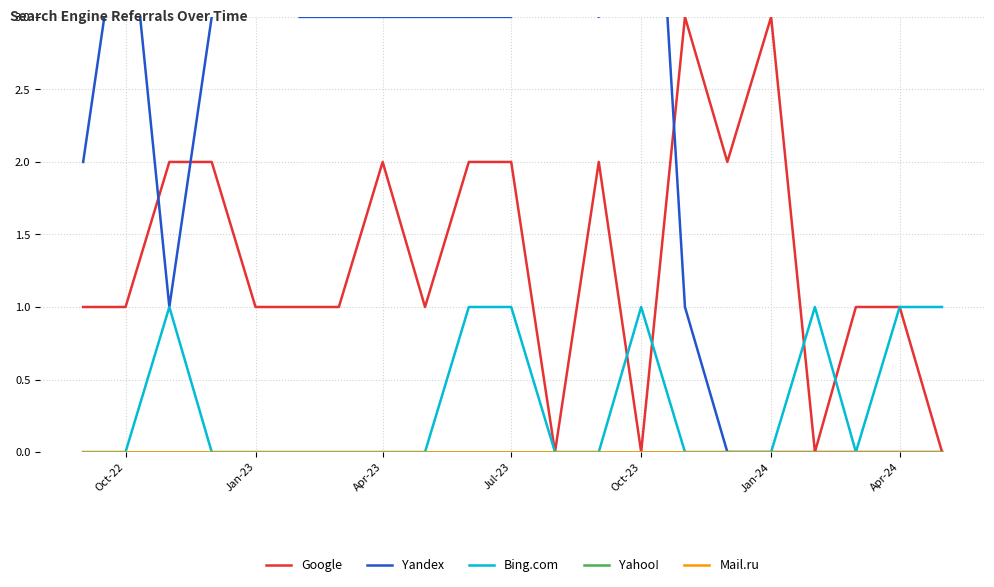

At which category does the chart reach its peak across all series?

11